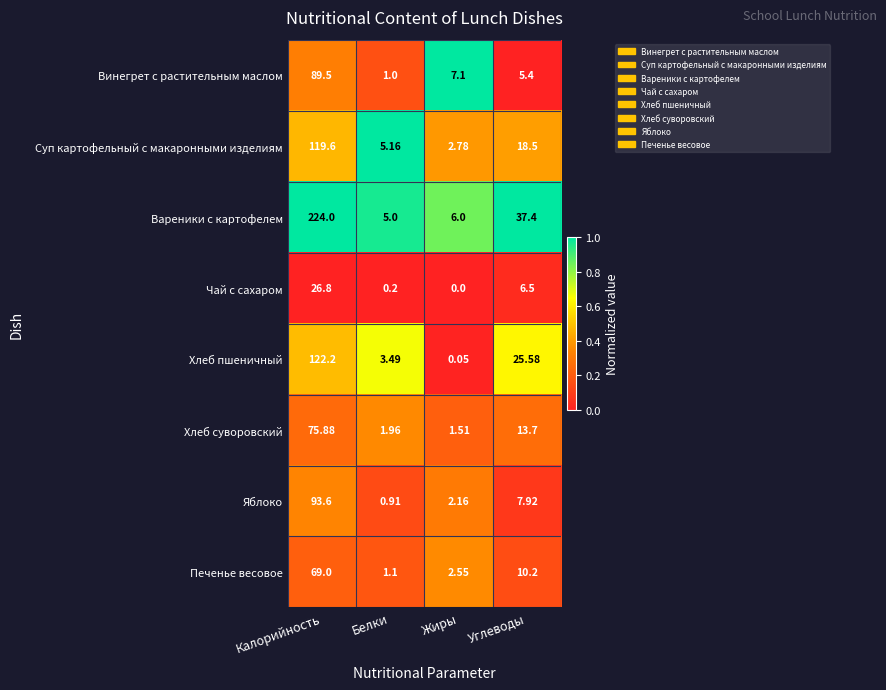

Which category has the highest value across all series?

Калорийность